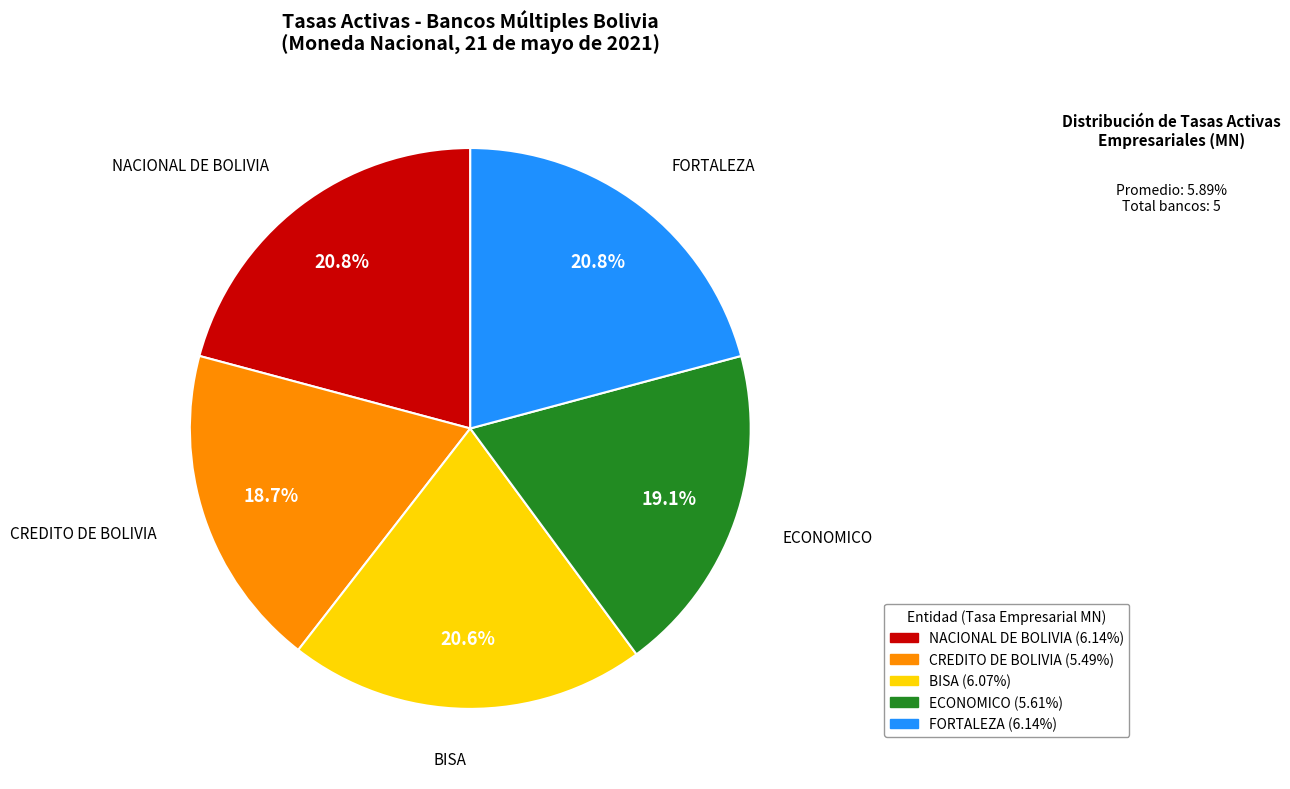

How many segments does this pie chart have?

5